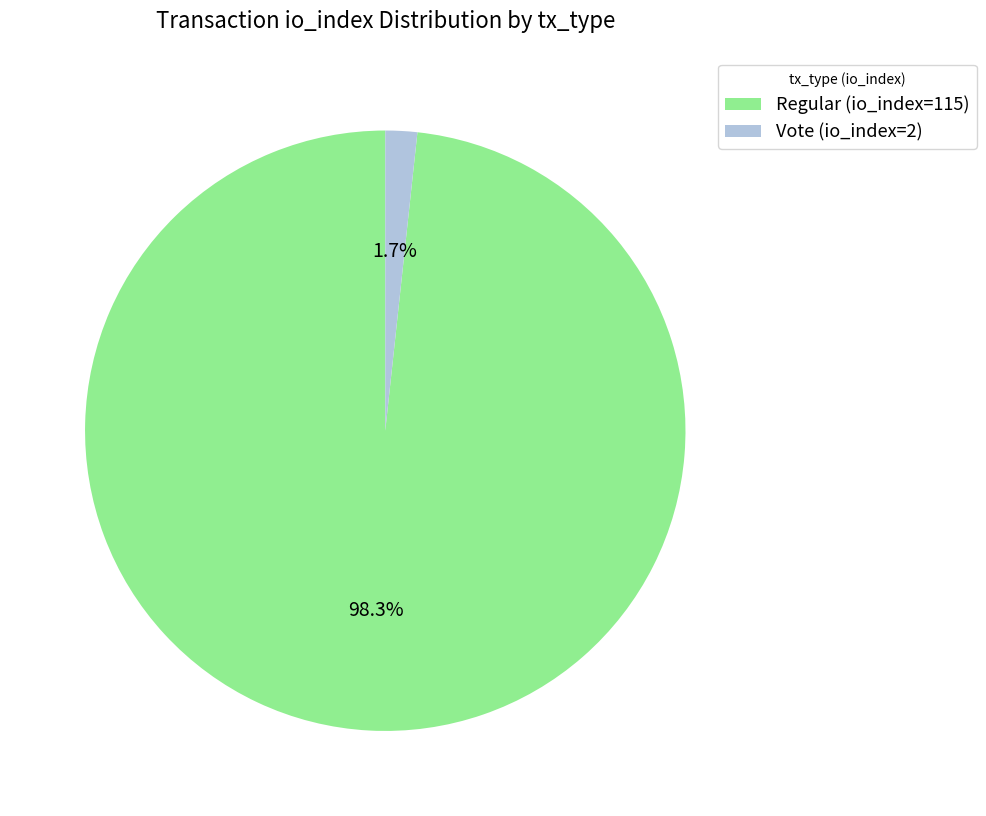

What percentage is the Regular (io_index=115) slice, to the nearest percent?

98%